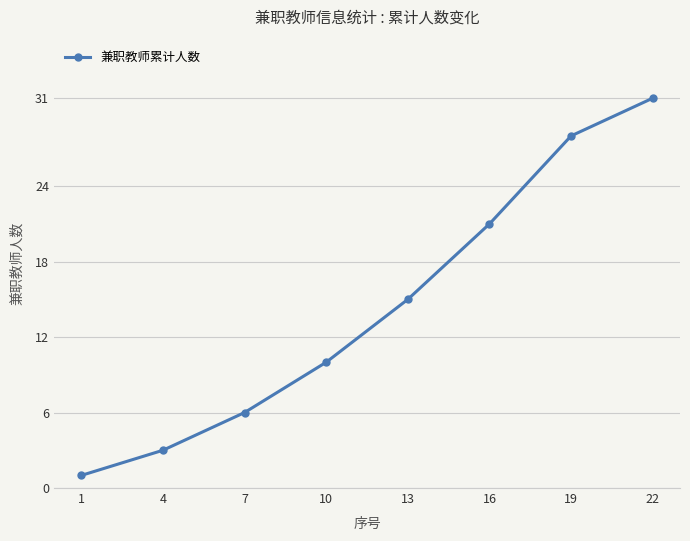

What is the sum of the values at 22 and 4?

34